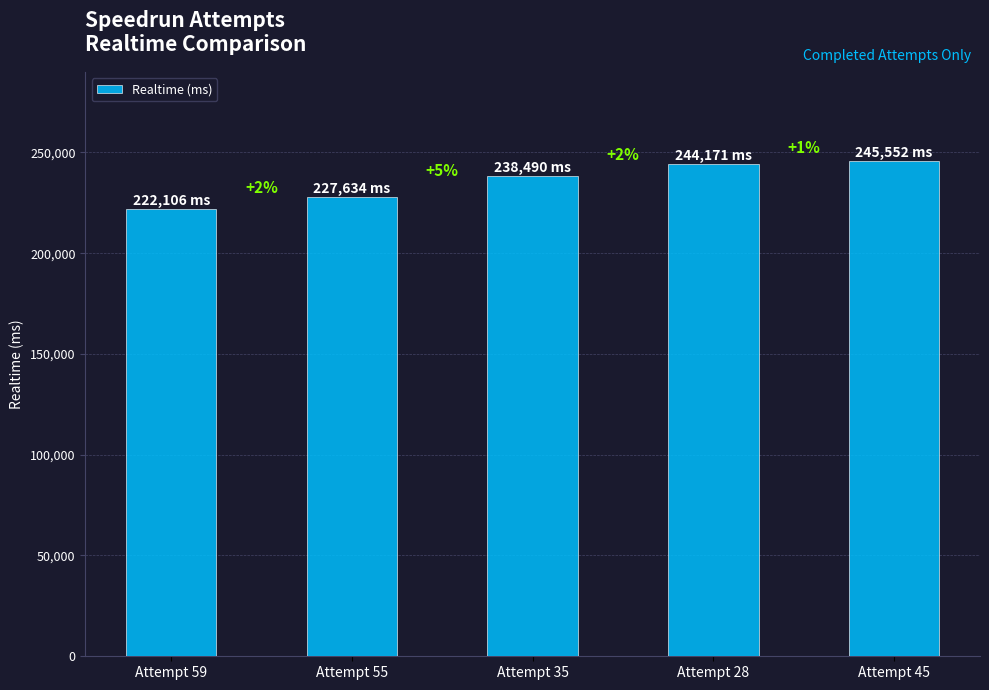

Are the bars horizontal?

No